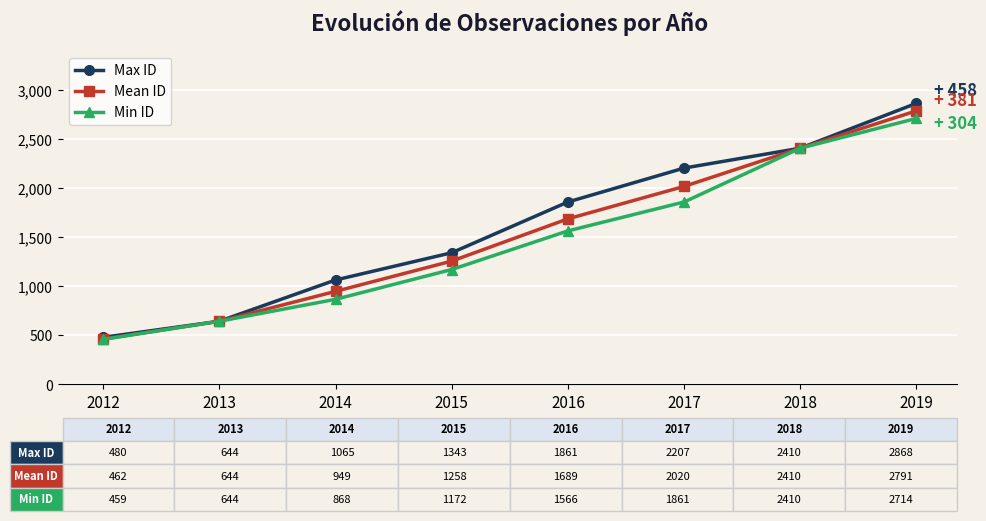

Does the chart have visible grid lines?

Yes